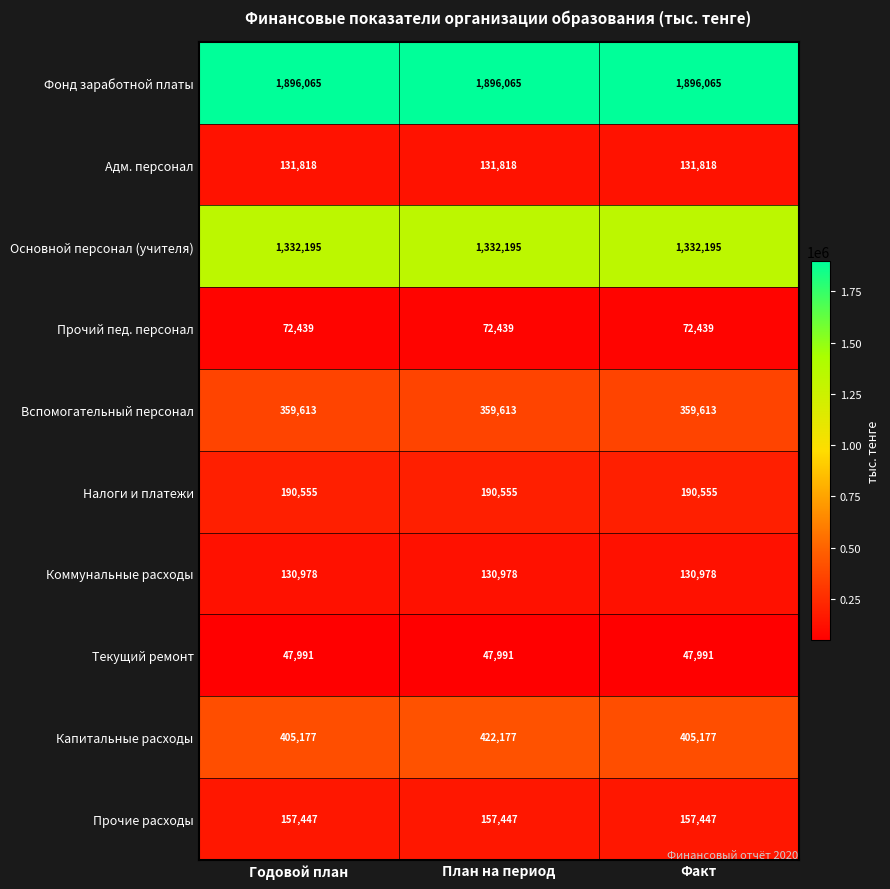

What is the minimum value shown in the chart?

47991